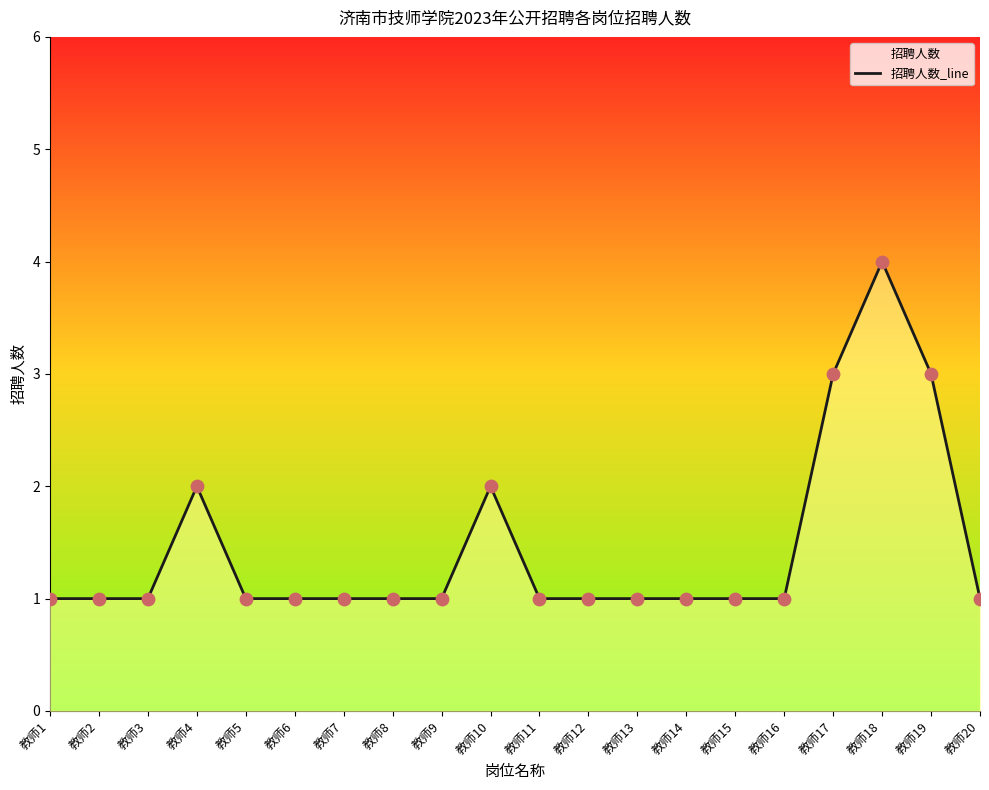

Approximately how many times larger is the value at 教师8 compared to 教师5?

1.0